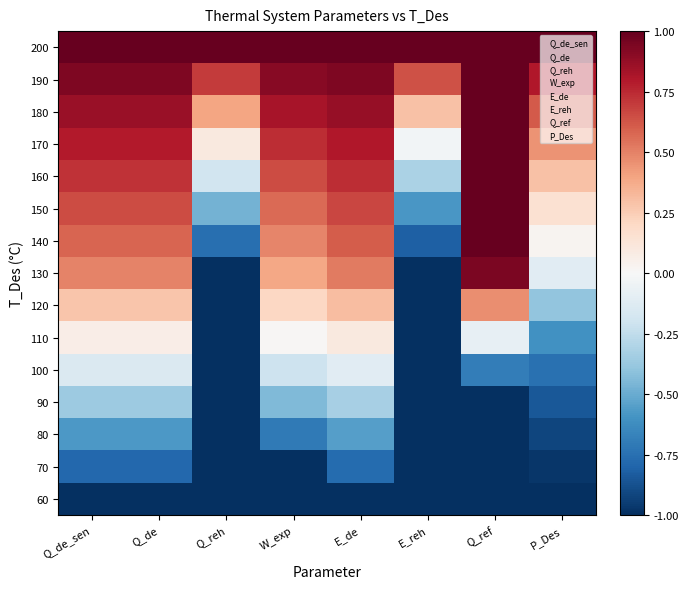

At which category is the sum across all series the highest?

E_de